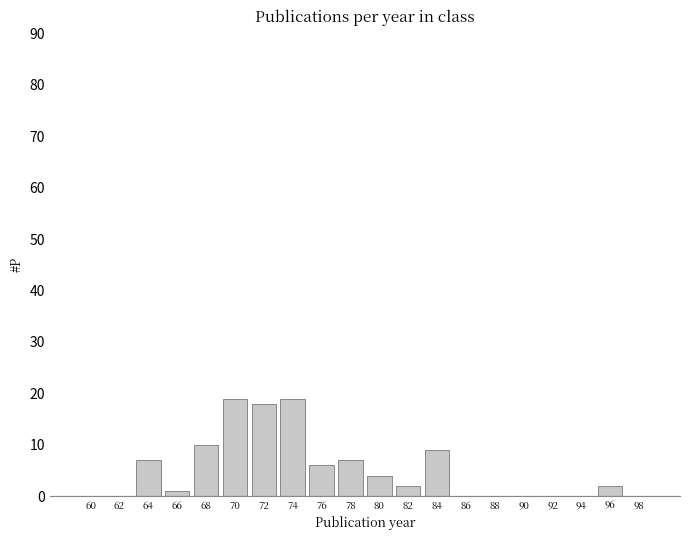

What is the change in value from 80 to 92?

-4